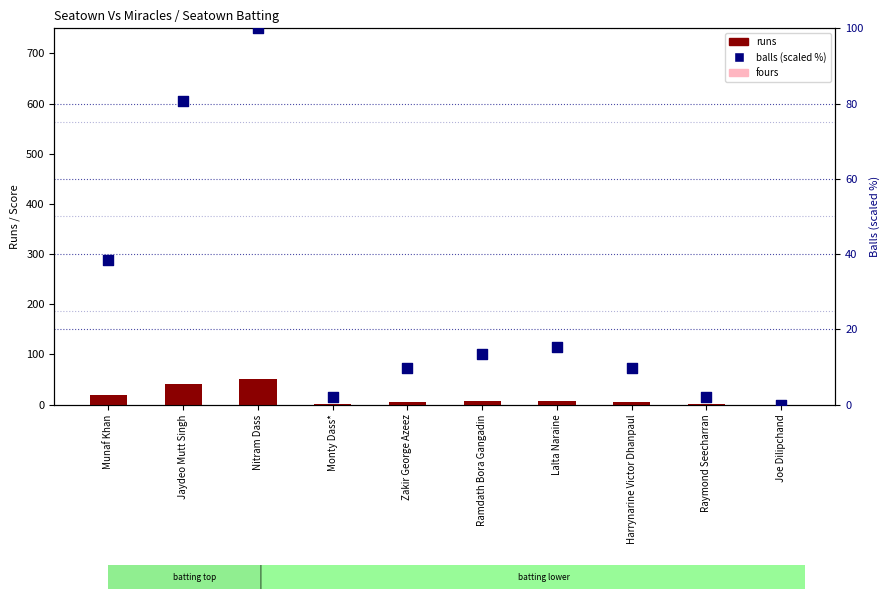

Which series reaches the minimum Y coordinate?

runs